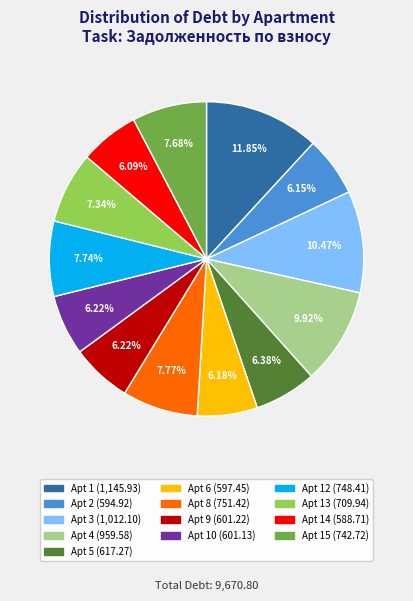

Does any single category account for the majority?

No